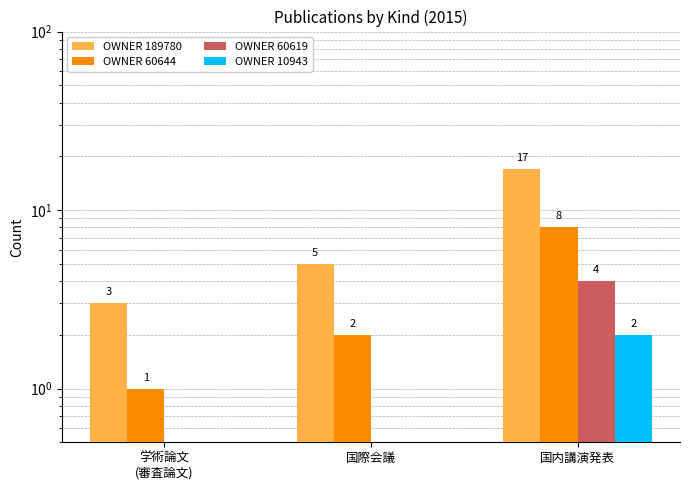

What is the label of the 2nd bar from the left?

国際会議